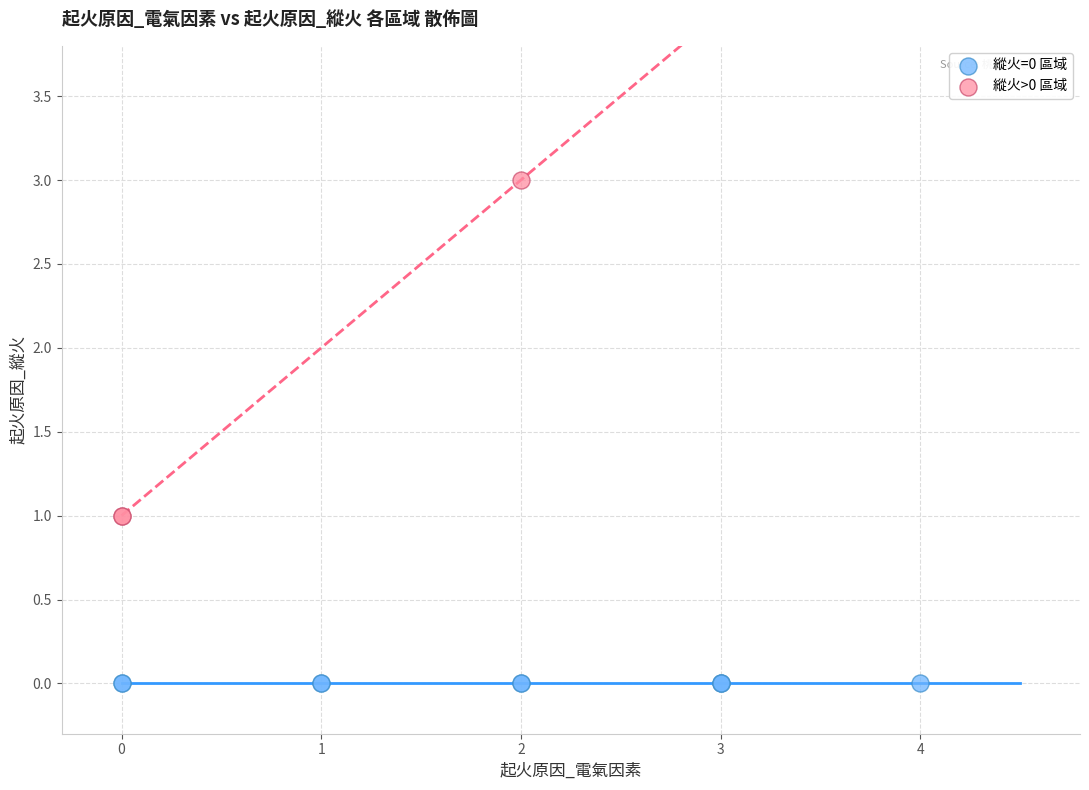

Which series contains the lowest Y value?

縱火=0 區域